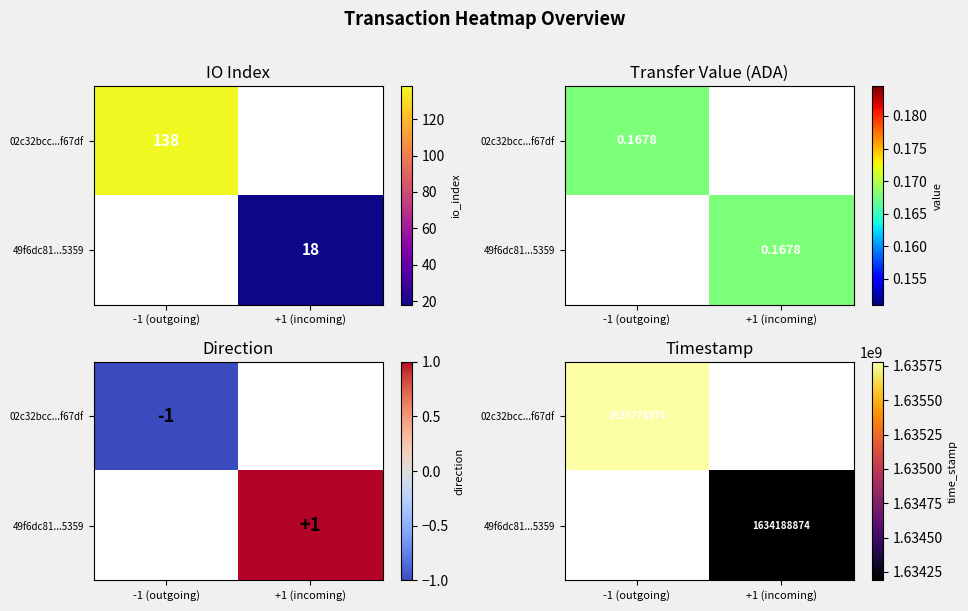

What value does the 02c32bcc...f67df series have at -1 (outgoing)?

1635778874.0